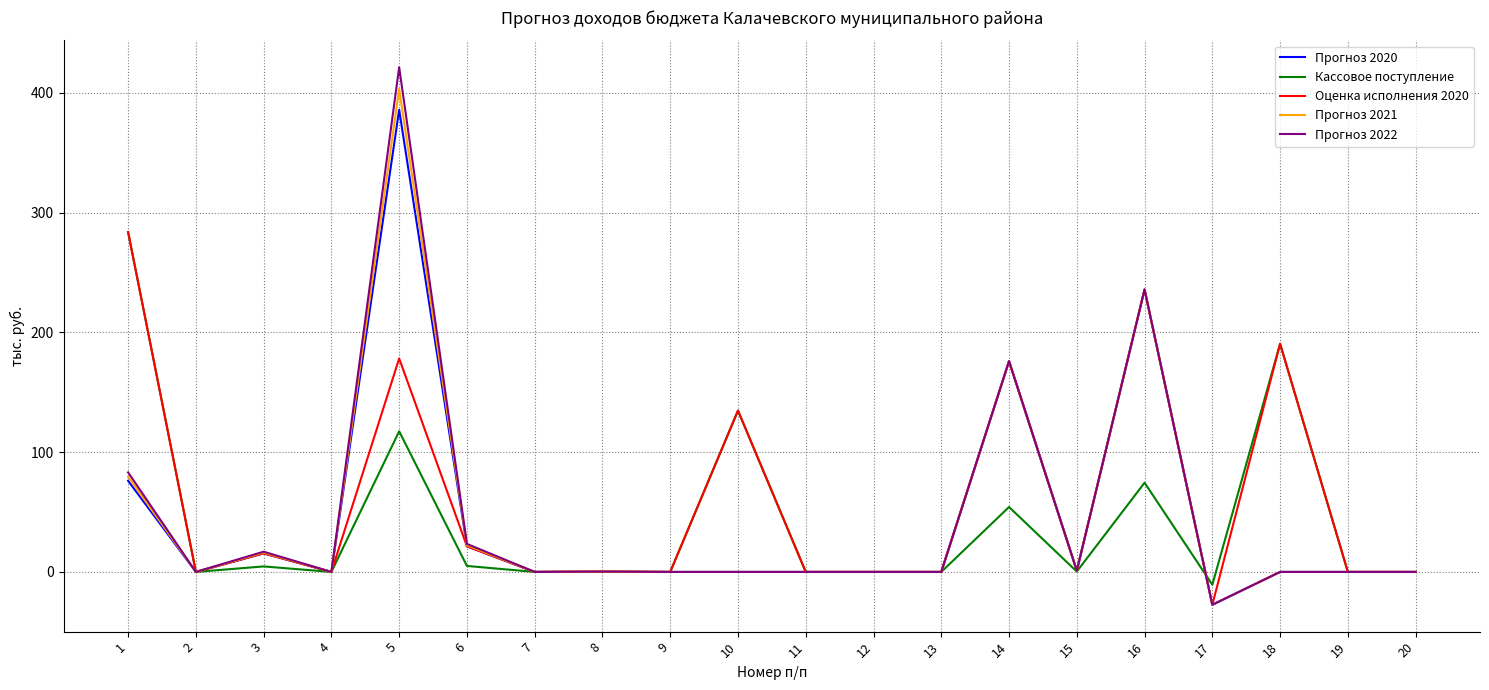

What is the difference between the Прогноз 2021 values at 4 and 5?

403.2